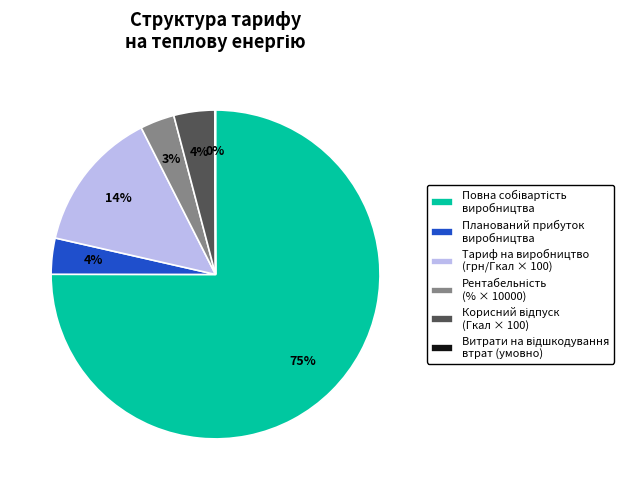

Is Тариф на виробництво (грн/Гкал × 100) the majority of the pie?

No